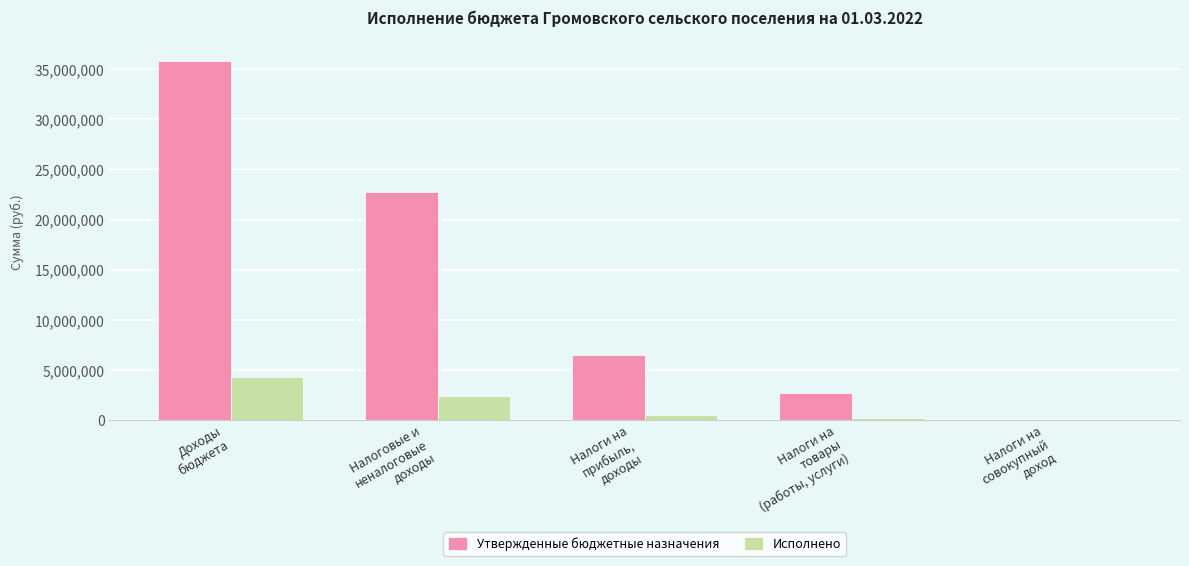

What is the spread (max minus min) of values at Налоги на
совокупный
доход?

5000.0